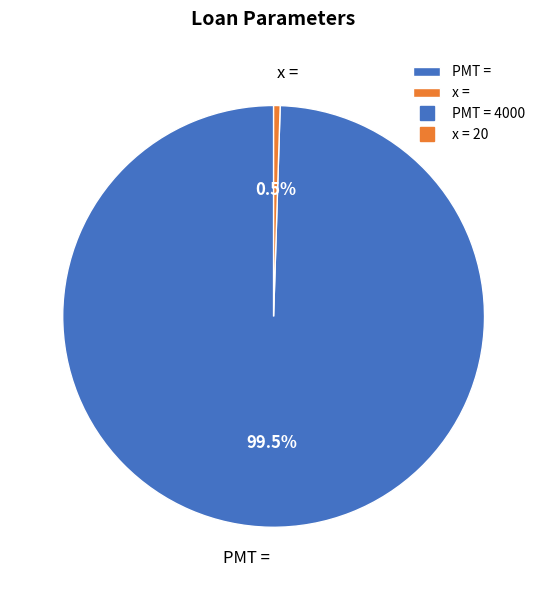

Is the sum of PMT = and x = greater than half?

Yes